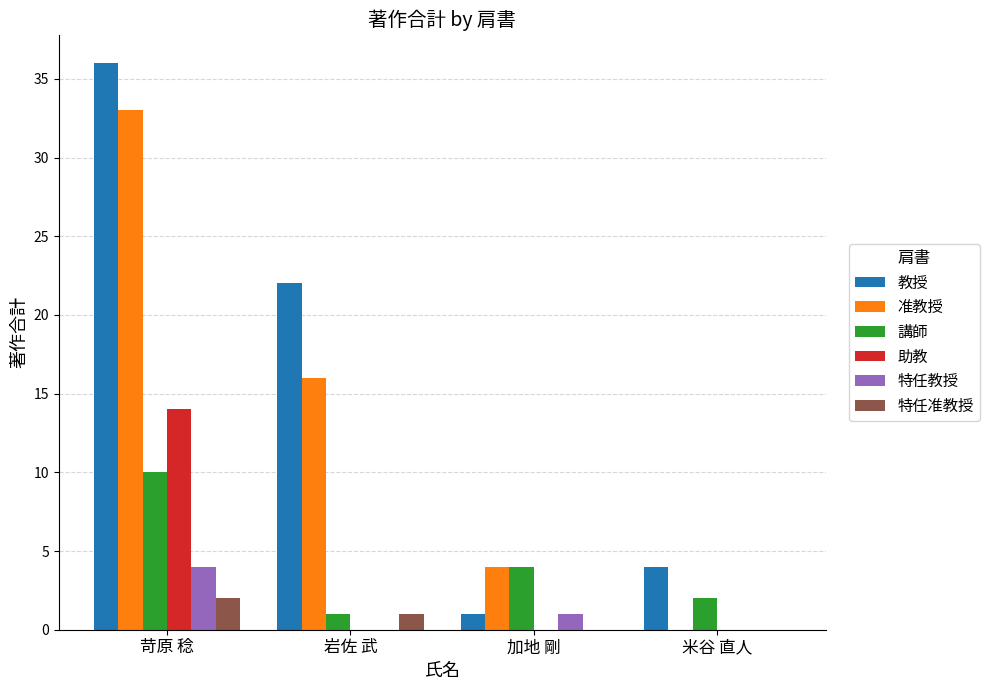

Reading right to left, what are all the values shown in this chart?

教授: 4	1	22	36
准教授: 0	4	16	33
講師: 2	4	1	10
助教: 0	0	0	14
特任教授: 0	1	0	4
特任准教授: 0	0	1	2